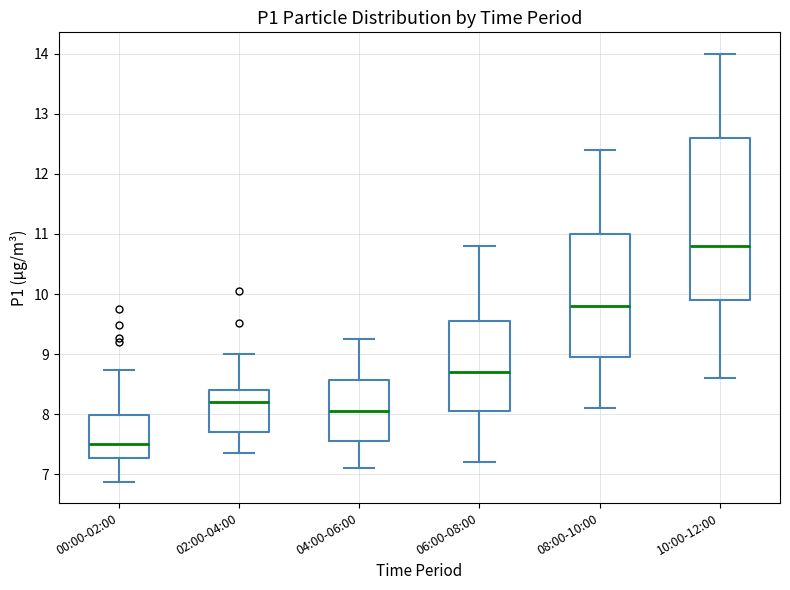

Where does the lower whisker of the box for 10:00-12:00 end on the y-axis? The values are not printed on the chart, so give them approximately, as read against the axis.

8.6